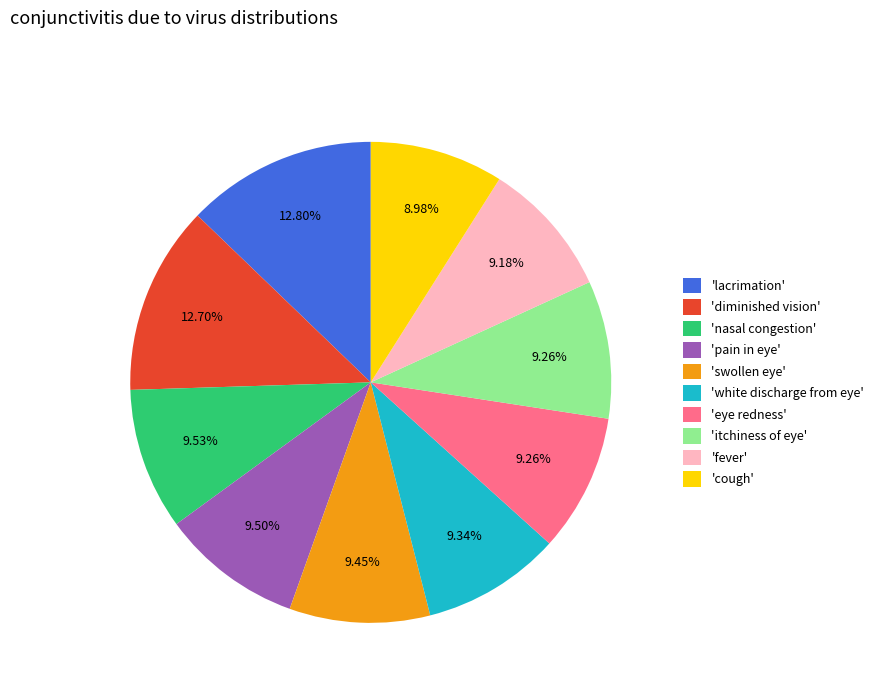

Does 'fever' account for over 50% of the chart?

No